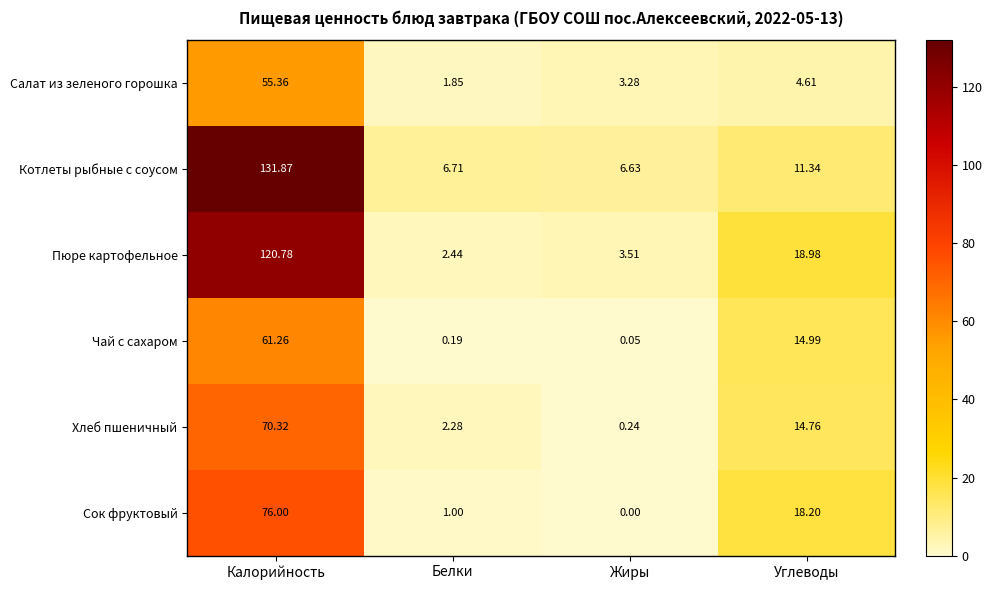

At how many categories does at least one series exceed 100?

1